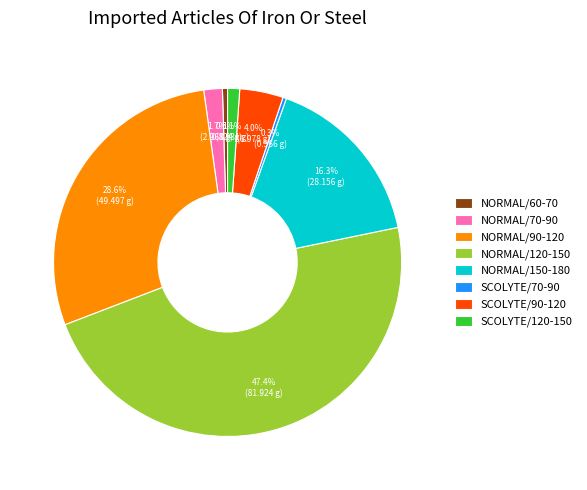

Which has a higher value, SCOLYTE/90-120 or NORMAL/150-180?

NORMAL/150-180